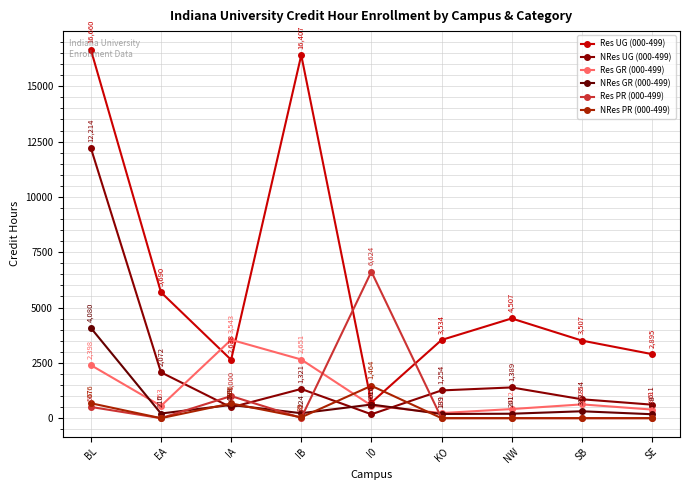

Which series has the largest range (max minus min)?

Res UG (000-499)